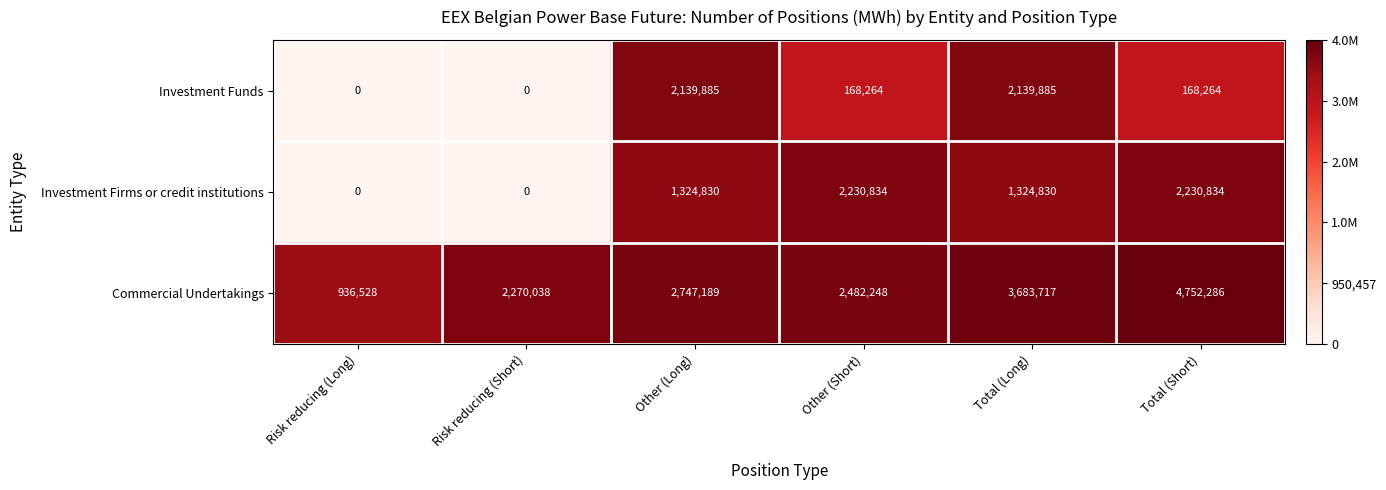

At how many categories does at least one series exceed 541213?

6